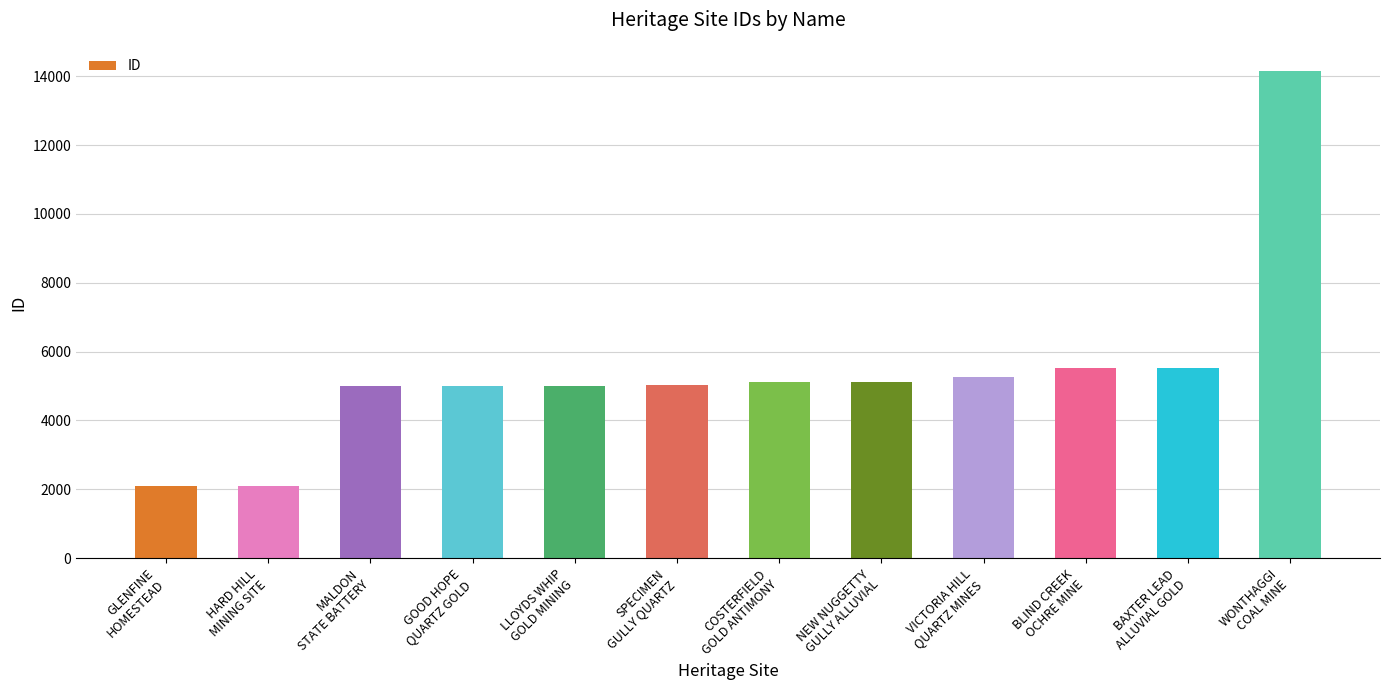

How many bars are there in total?

12